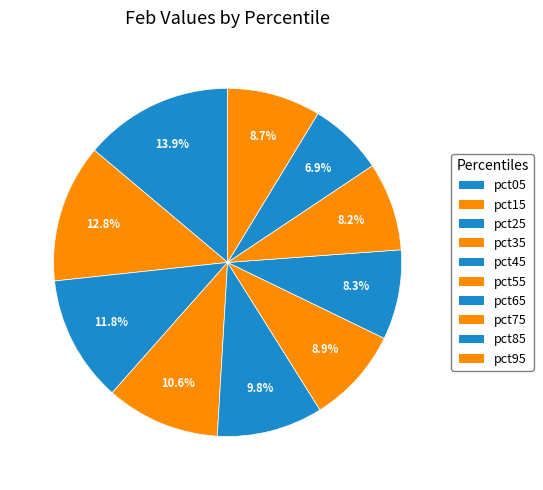

Which slice is the largest?

pct05